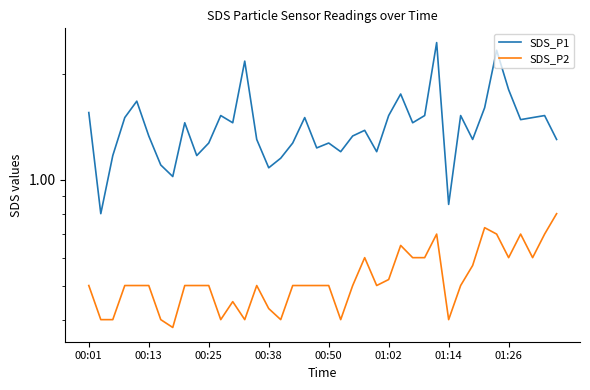

Reading right to left, extract all data points from this chart.

SDS_P1: 1.3	1.5	1.5	1.5	1.8	2.3	1.6	1.3	1.5	0.8	2.5	1.5	1.4	1.8	1.5	1.2	1.4	1.3	1.2	1.3	1.2	1.5	1.3	1.1	1.1	1.3	2.2	1.4	1.5	1.3	1.2	1.4	1.0	1.1	1.3	1.7	1.5	1.2	0.8	1.6
SDS_P2: 0.8	0.7	0.6	0.7	0.6	0.7	0.7	0.6	0.5	0.4	0.7	0.6	0.6	0.7	0.5	0.5	0.6	0.5	0.4	0.5	0.5	0.5	0.5	0.4	0.4	0.5	0.4	0.5	0.4	0.5	0.5	0.5	0.4	0.4	0.5	0.5	0.5	0.4	0.4	0.5